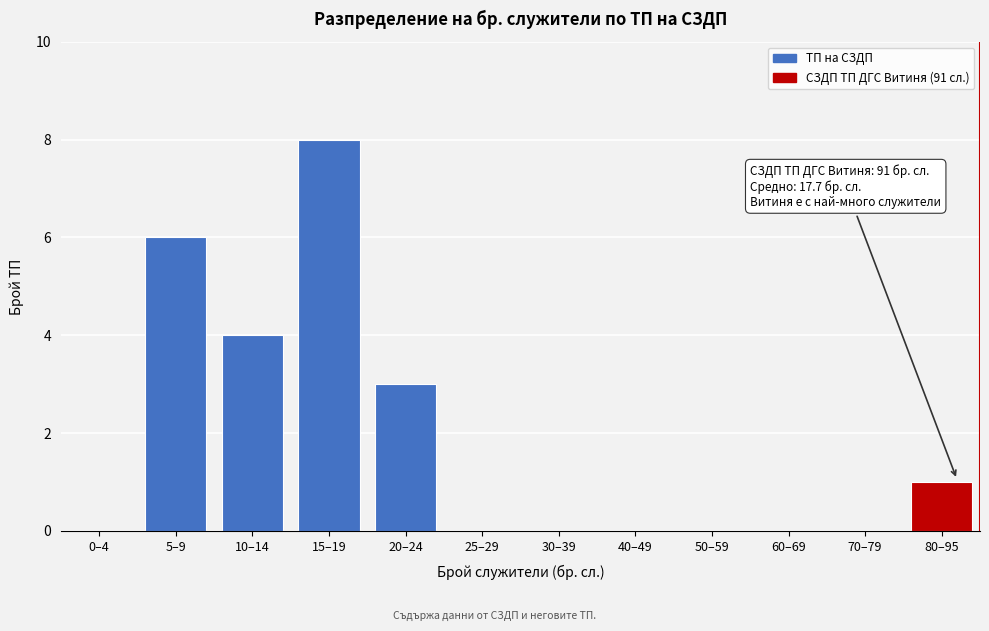

Reading right to left, extract all data points from this chart.

80–95=1	70–79=0	60–69=0	50–59=0	40–49=0	30–39=0	25–29=0	20–24=3	15–19=8	10–14=4	5–9=6	0–4=0